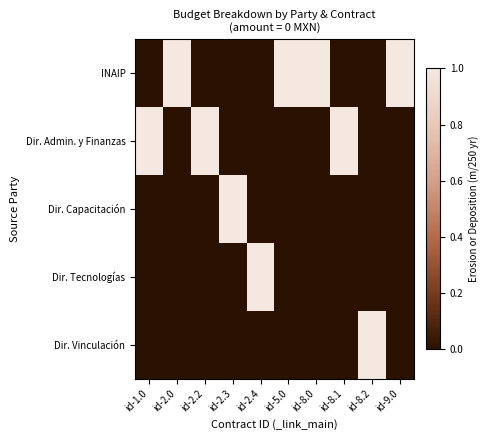

Rank the series by their maximum value, from lowest to highest.

INAIP, Dir. Admin. y Finanzas, Dir. Capacitación, Dir. Tecnologías, Dir. Vinculación